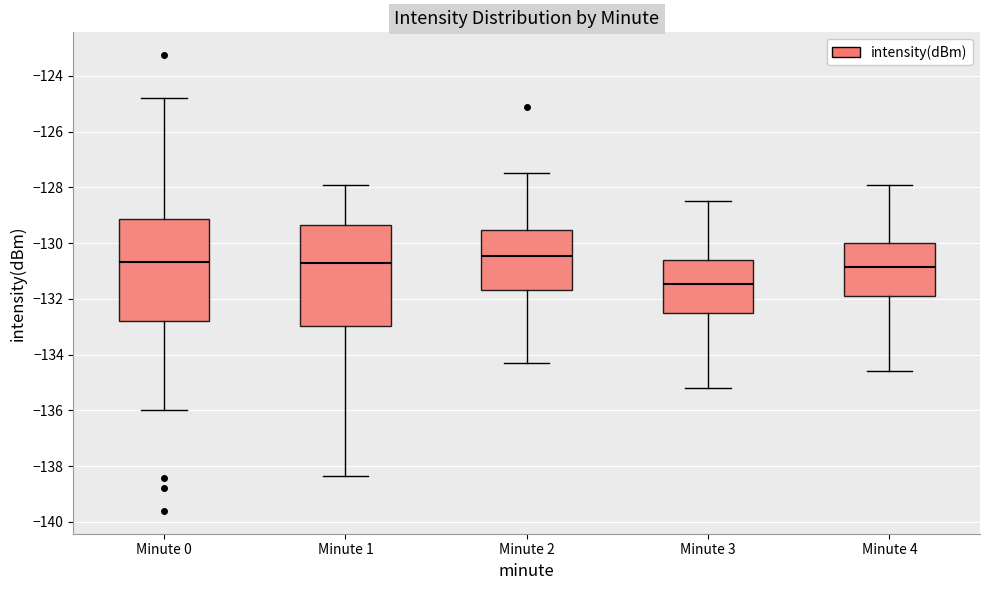

Where does the upper whisker of the box for Minute 2 end on the y-axis? The values are not printed on the chart, so give them approximately, as read against the axis.

-127.4